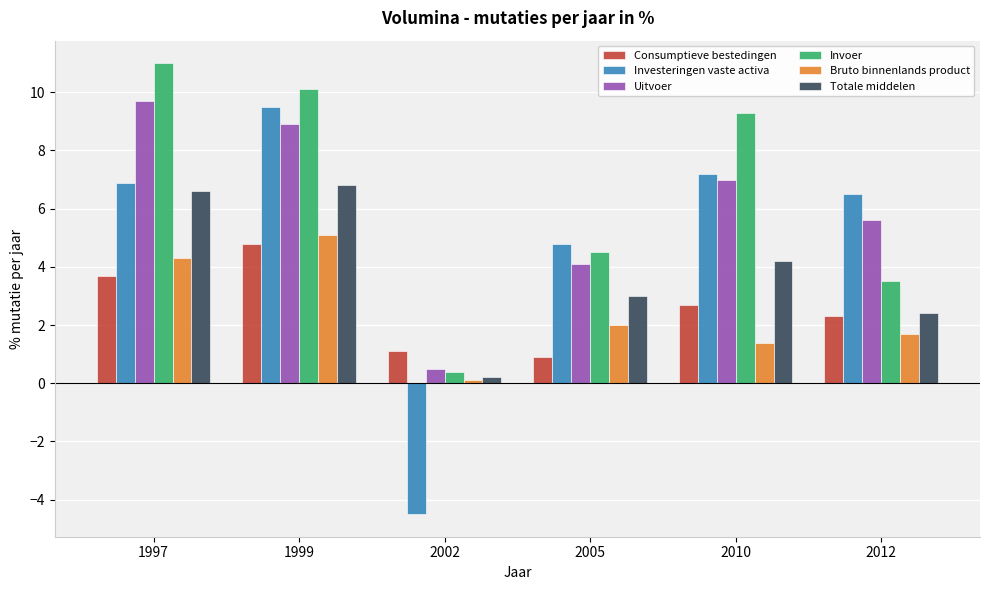

What are all the series names shown in the legend?

Consumptieve bestedingen, Investeringen vaste activa, Uitvoer, Invoer, Bruto binnenlands product, Totale middelen